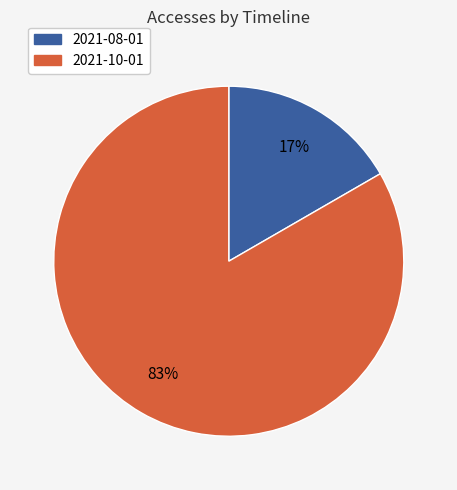

Between 2021-08-01 and 2021-10-01, which is larger?

2021-10-01